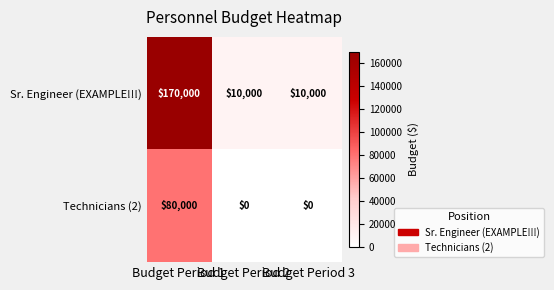

What is the sum of all Sr. Engineer (EXAMPLE!!!) values?

190000